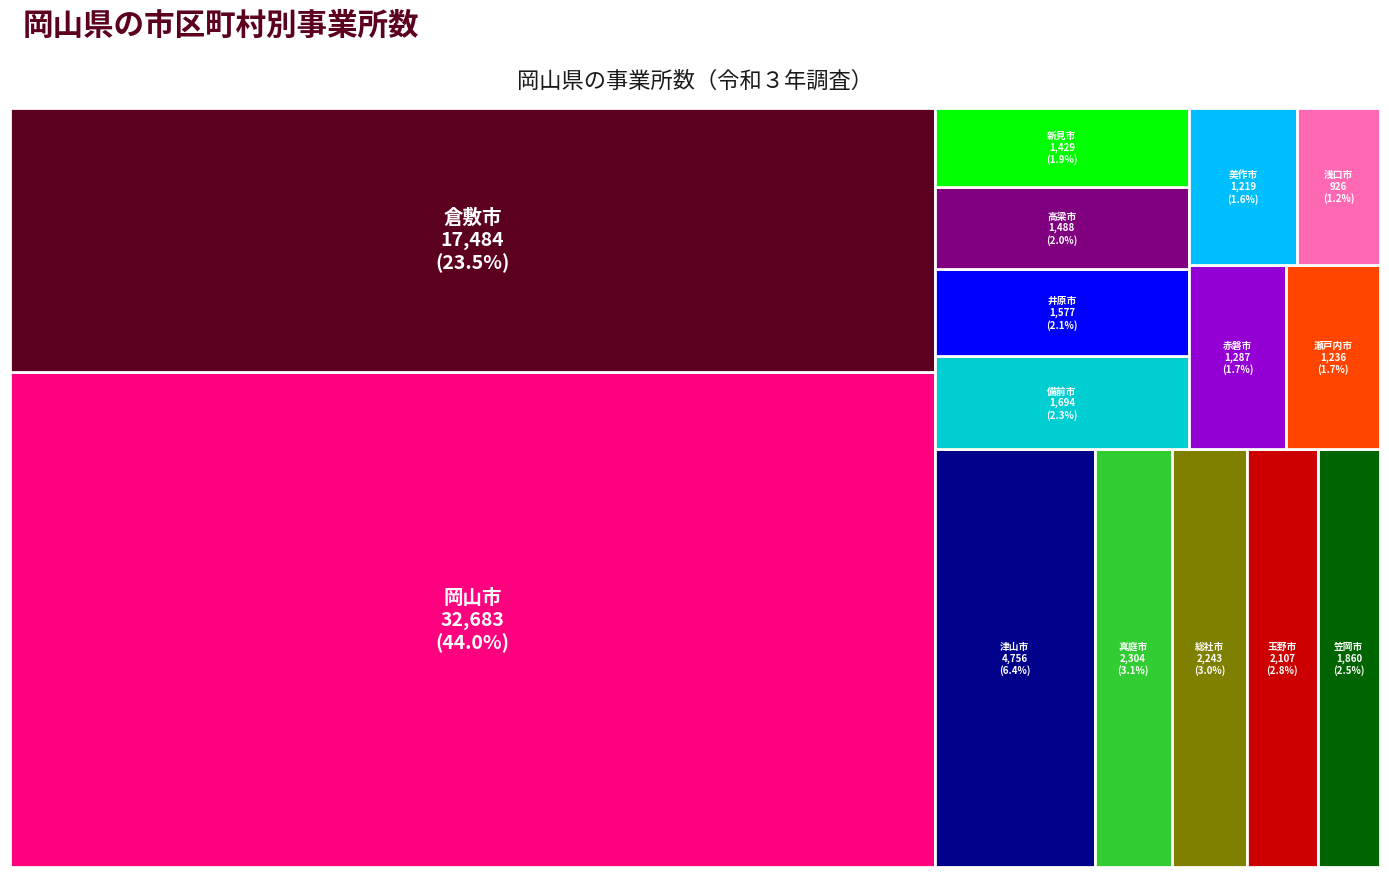

Reading right to left, list all the values displayed in this chart.

926	1219	2304	1287	1236	1694	1429	1488	2243	1577	1860	2107	4756	17484	32683